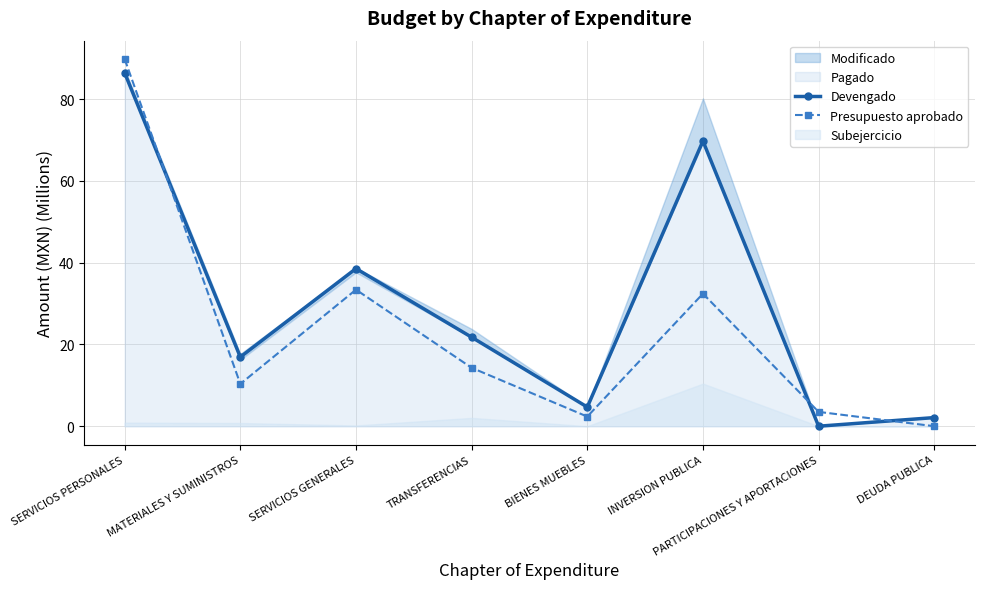

What is the value of the Devengado point at the 5th from the left?

4.7